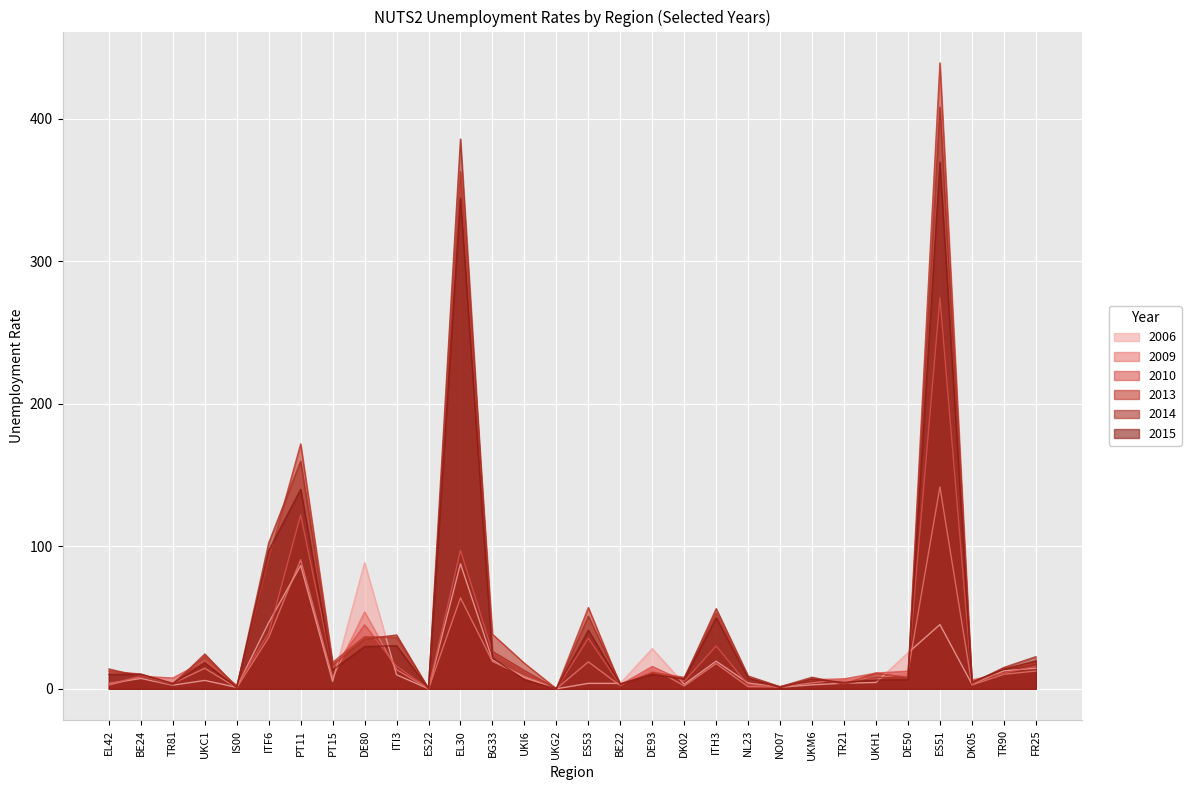

What is the sum of all 2009 values?

578.7